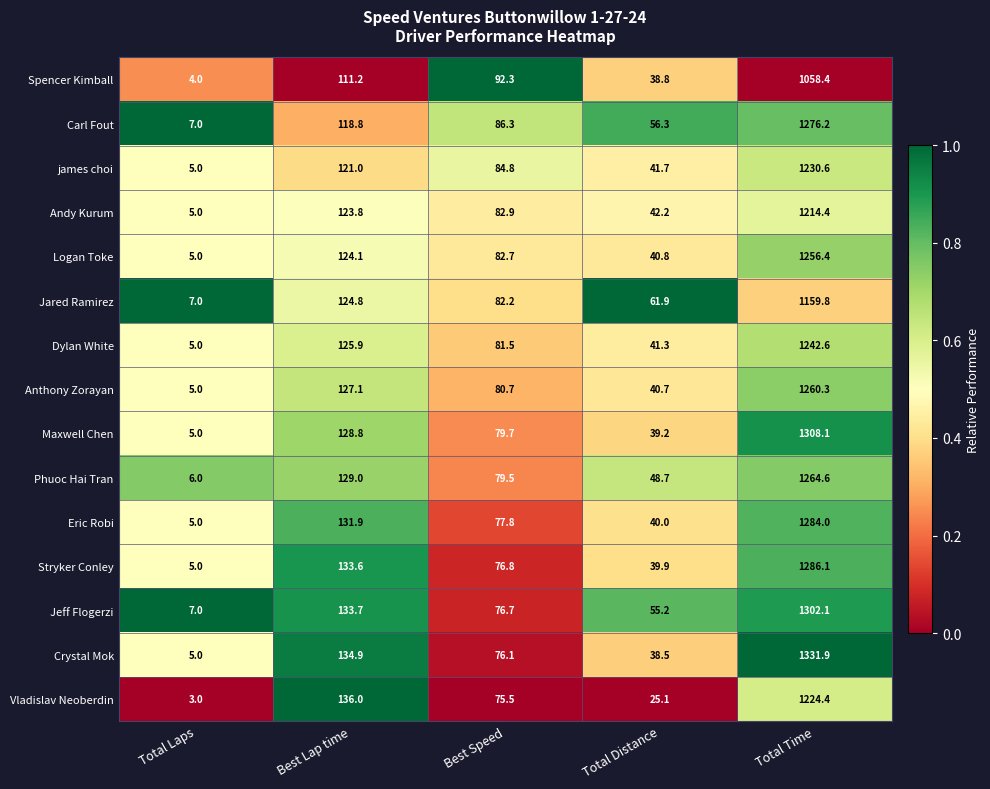

Is the value of Crystal Mok at Total Time greater than the value of Dylan White at Best Speed?

Yes